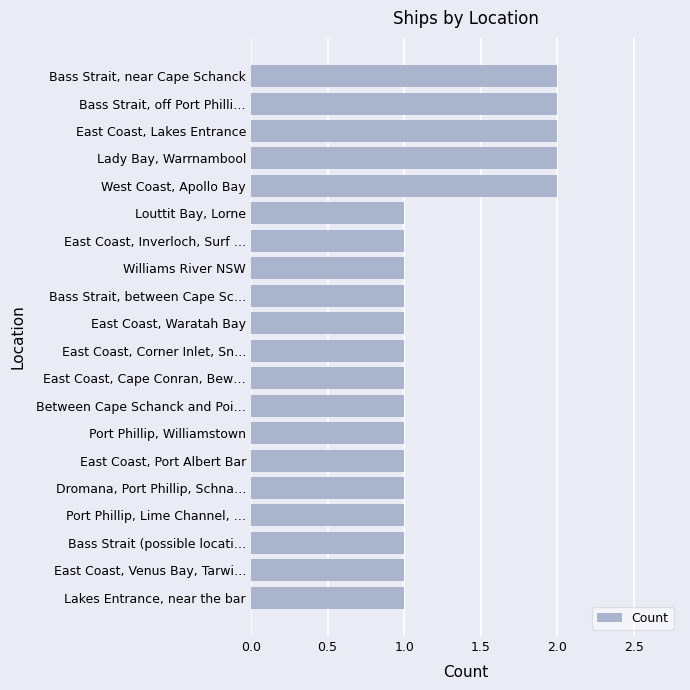

Reading bottom to top, what are all the values shown in this chart?

Lakes Entrance, near the bar=1	East Coast, Venus Bay, Tarwi…=1	Bass Strait (possible locati…=1	Port Phillip, Lime Channel, …=1	Dromana, Port Phillip, Schna…=1	East Coast, Port Albert Bar=1	Port Phillip, Williamstown=1	Between Cape Schanck and Poi…=1	East Coast, Cape Conran, Bew…=1	East Coast, Corner Inlet, Sn…=1	East Coast, Waratah Bay=1	Bass Strait, between Cape Sc…=1	Williams River NSW=1	East Coast, Inverloch, Surf …=1	Louttit Bay, Lorne=1	West Coast, Apollo Bay=2	Lady Bay, Warrnambool=2	East Coast, Lakes Entrance=2	Bass Strait, off Port Philli…=2	Bass Strait, near Cape Schanck=2